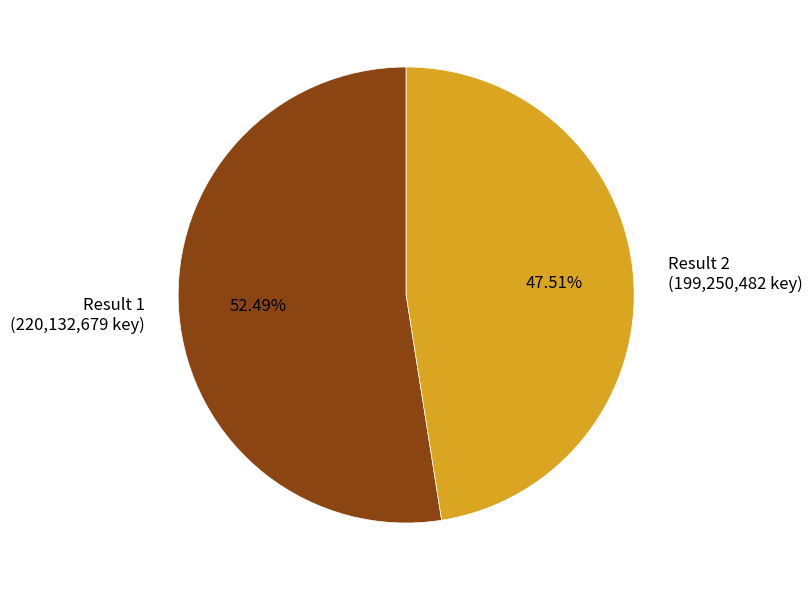

Which slice is the smallest?

Result 2 (199,250,482 key)